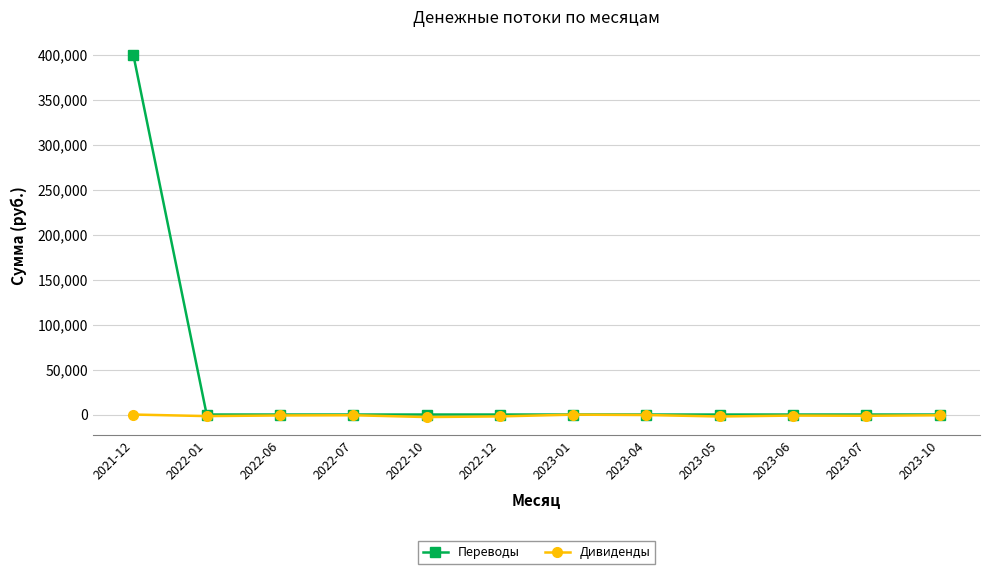

What is the greatest value displayed?

400000.0